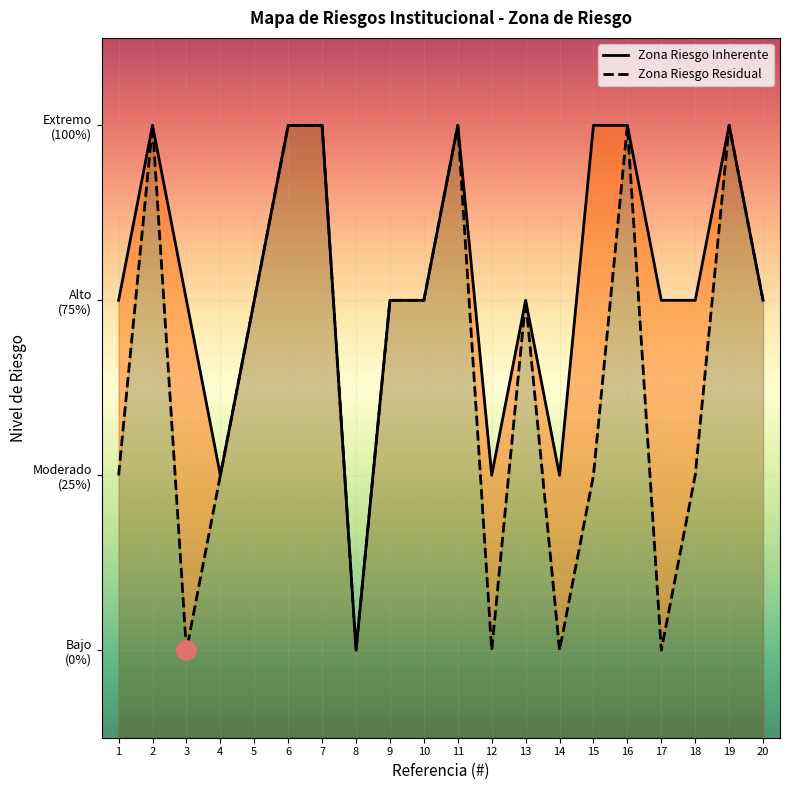

At which label does Zona Riesgo Residual first exceed 3?

2